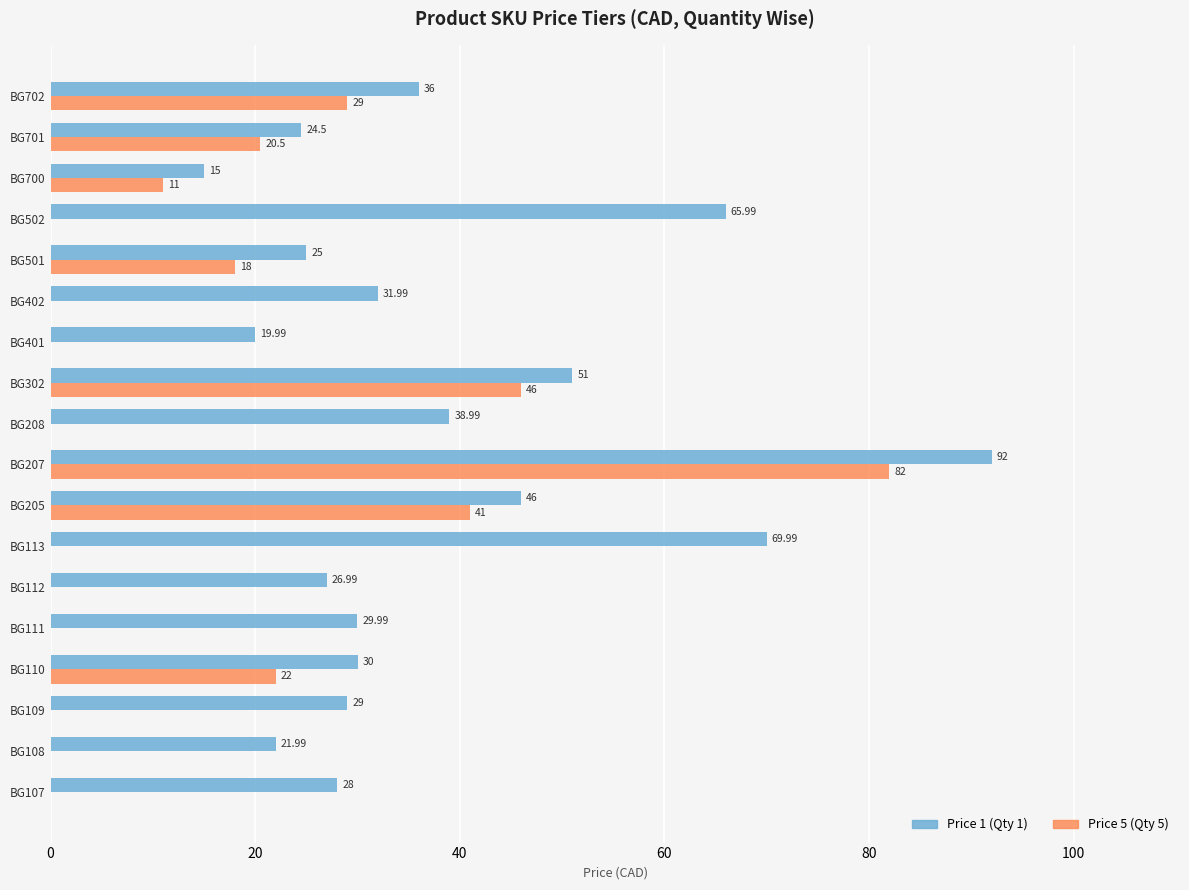

Is the value of Price 1 (Qty 1) at BG502 greater than the value of Price 5 (Qty 5) at BG111?

Yes